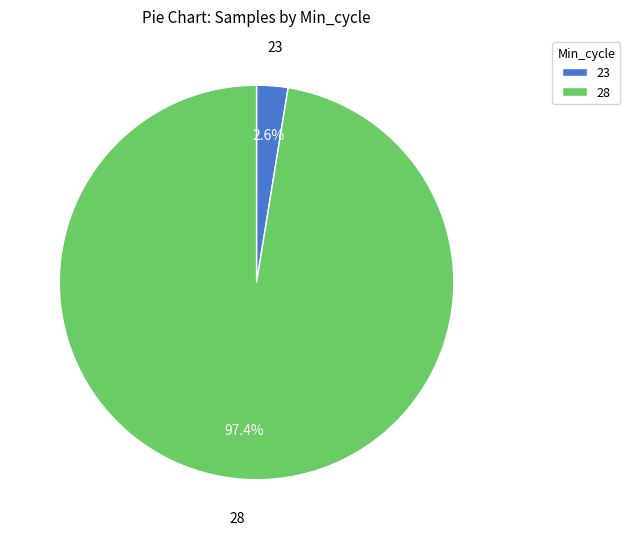

Which category has the biggest portion of the pie?

28